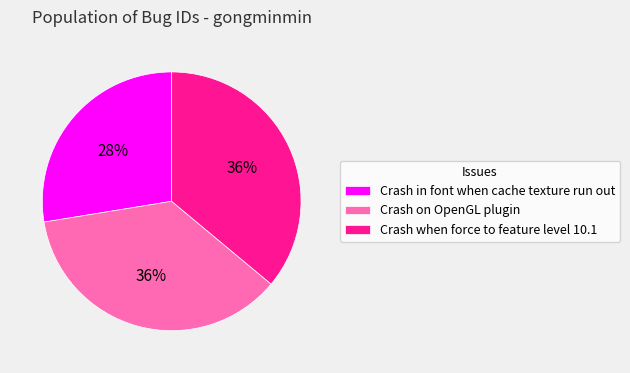

Which slice is the smallest?

Crash in font when cache texture run out